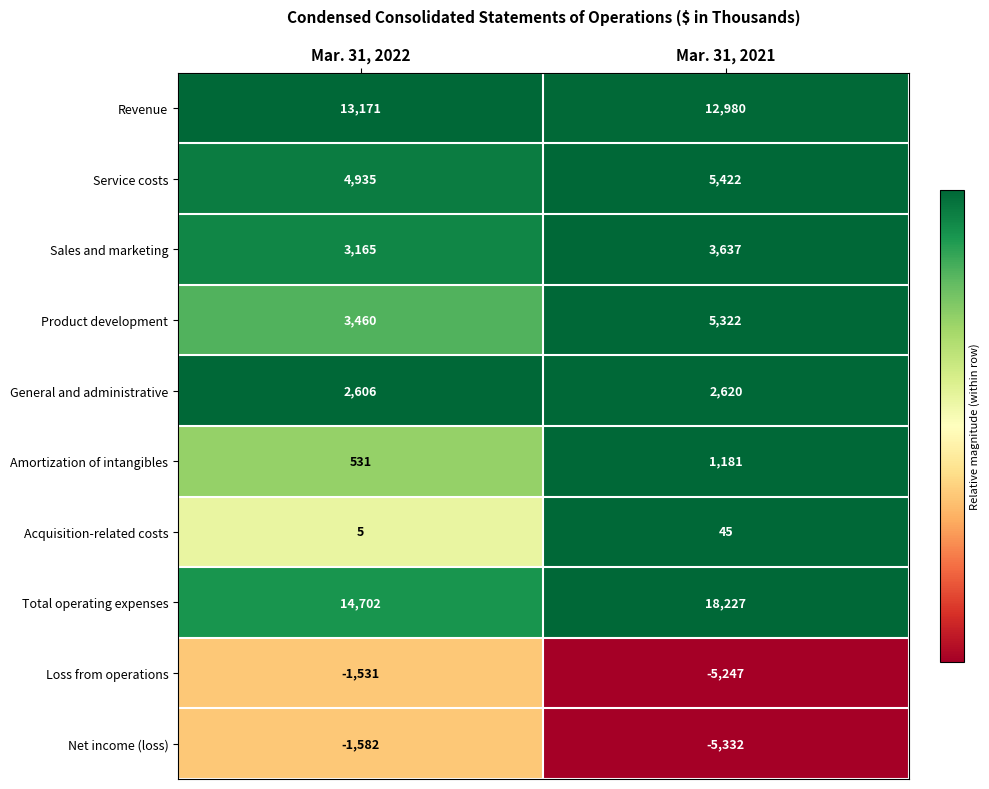

Read the Net income (loss) value at Mar. 31, 2022.

-1582